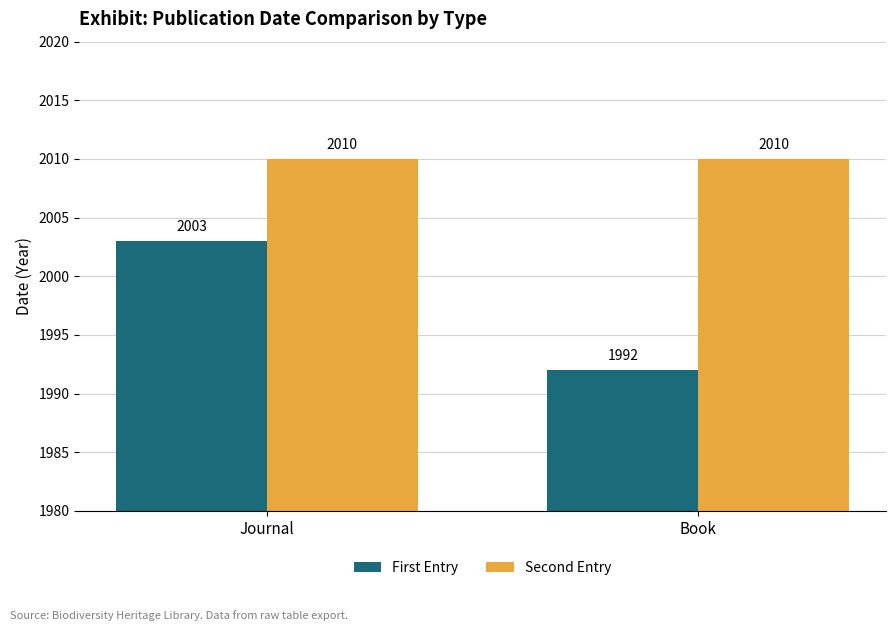

What is the label of the 2nd bar from the left?

Book